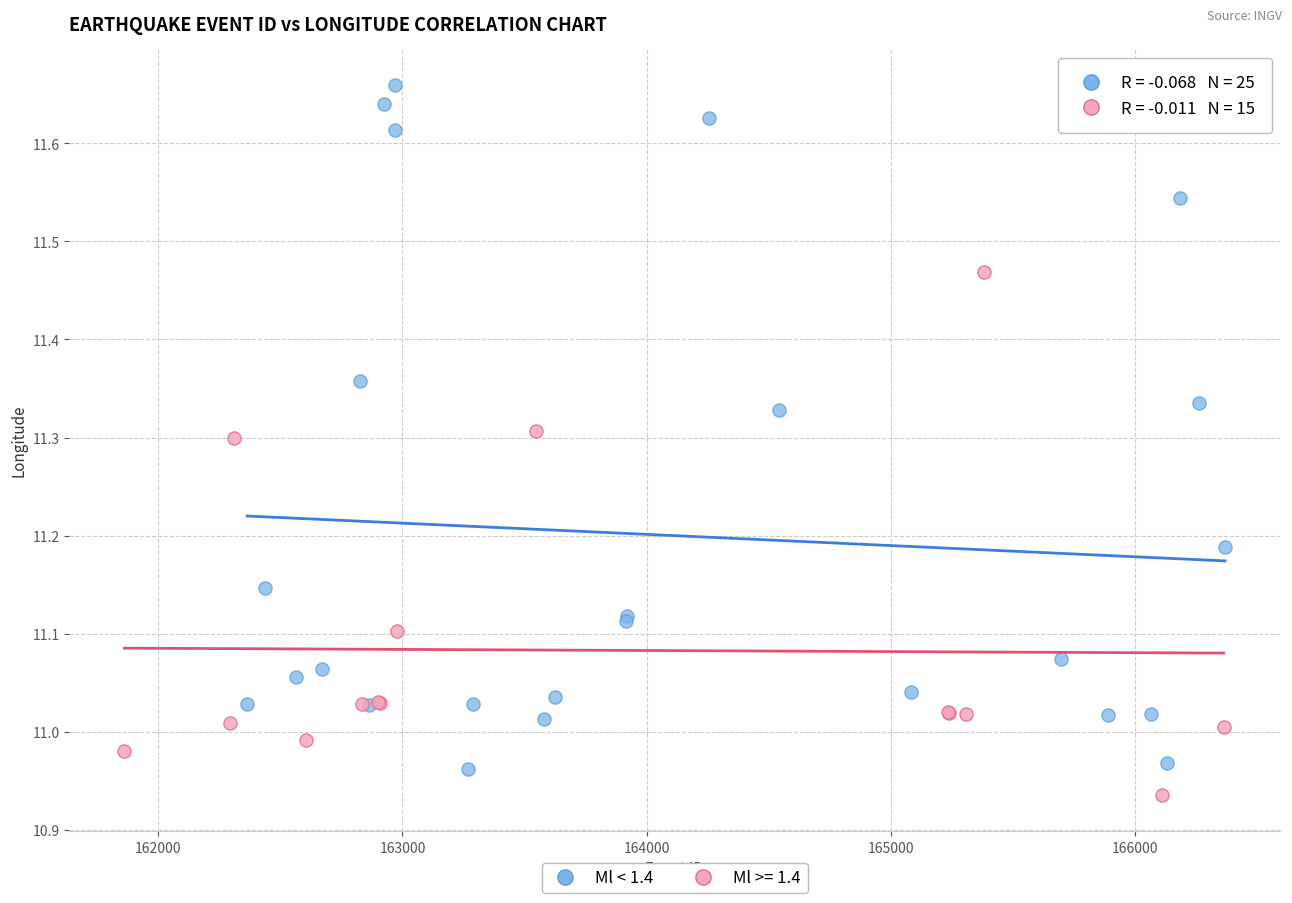

Which series has the widest spread of Y values?

Ml < 1.4